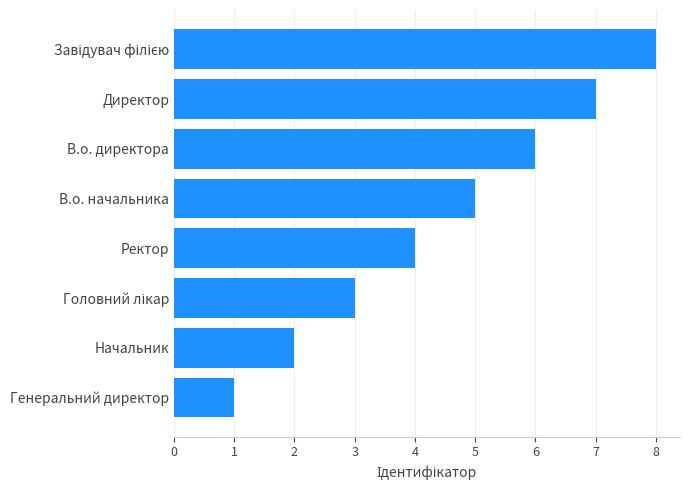

What is the difference between the maximum and minimum values?

7